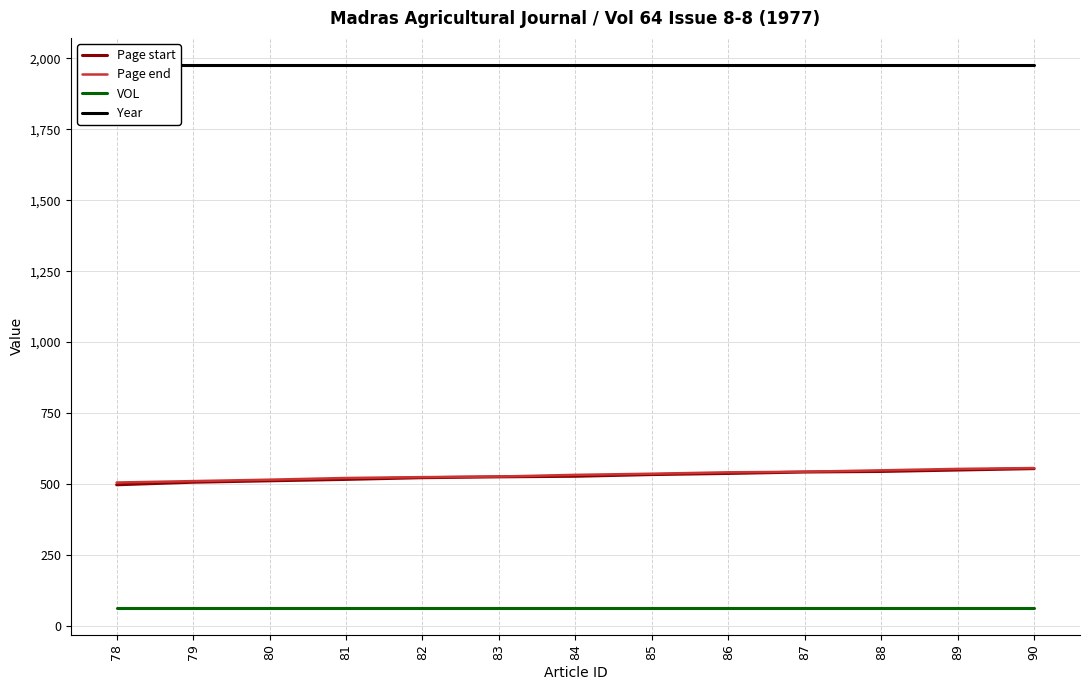

What are all the series names shown in the legend?

Page start, Page end, VOL, Year